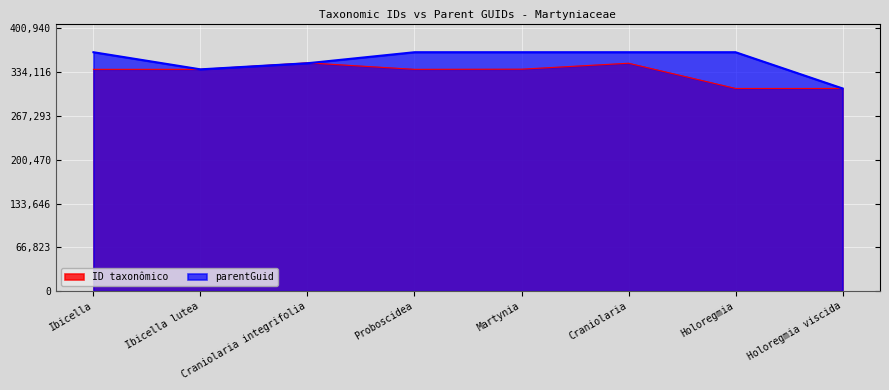

How many values in the ID taxonômico series are below 338382?

4